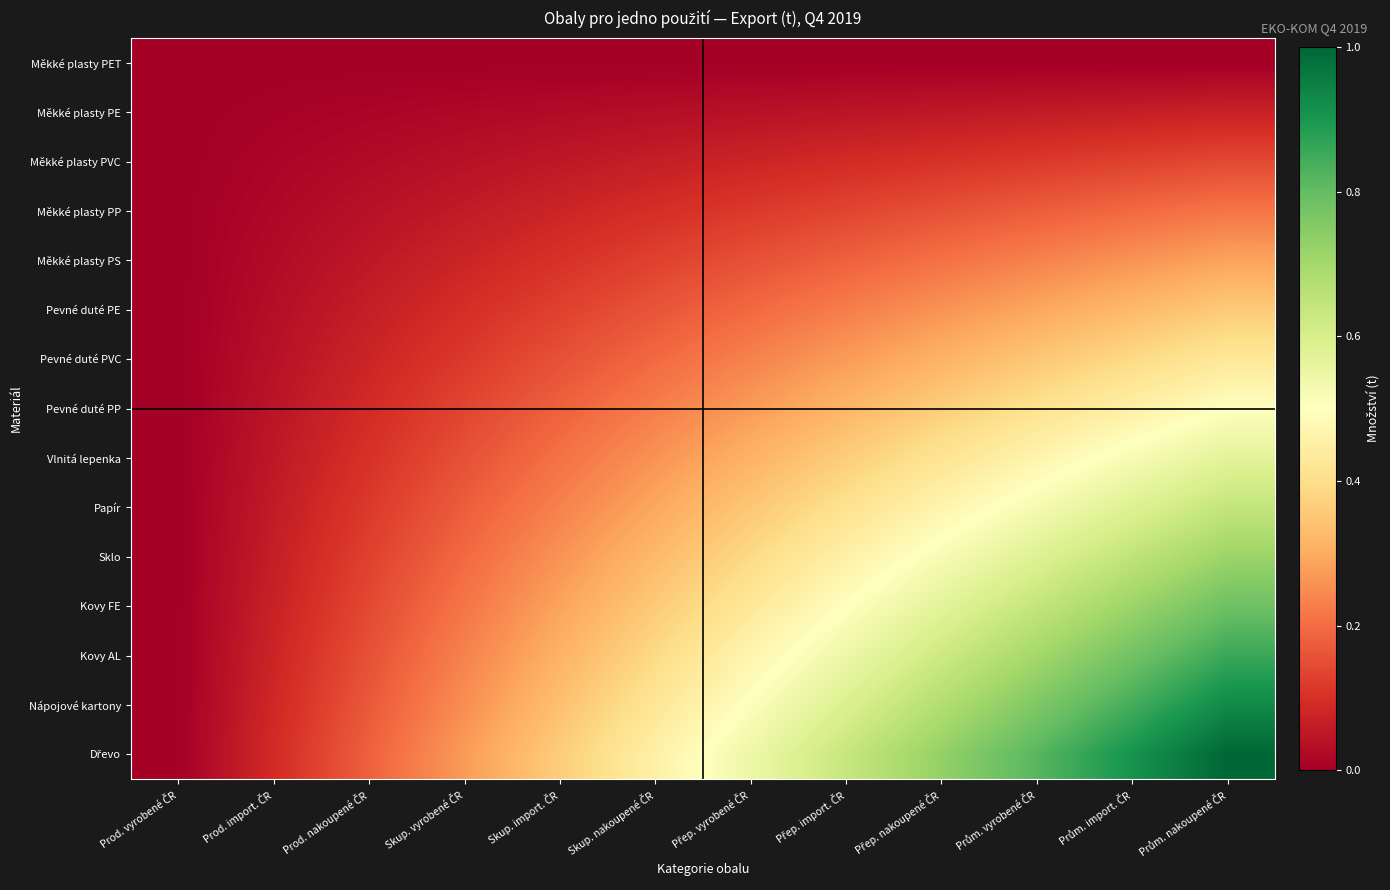

Count the number of data series in this chart.

15